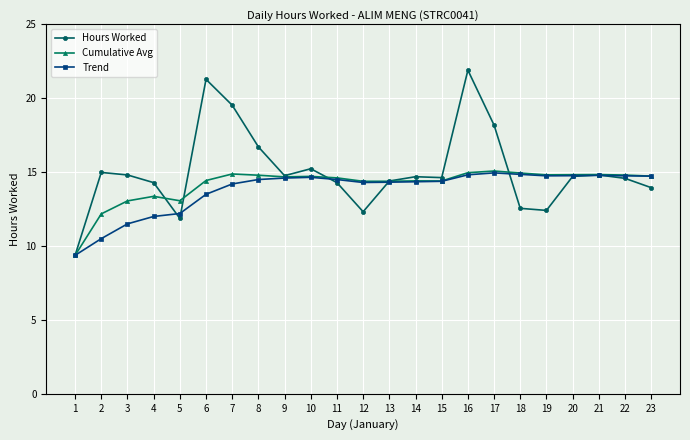

The Hours Worked series shows 14.8 at 21. True or false?

True